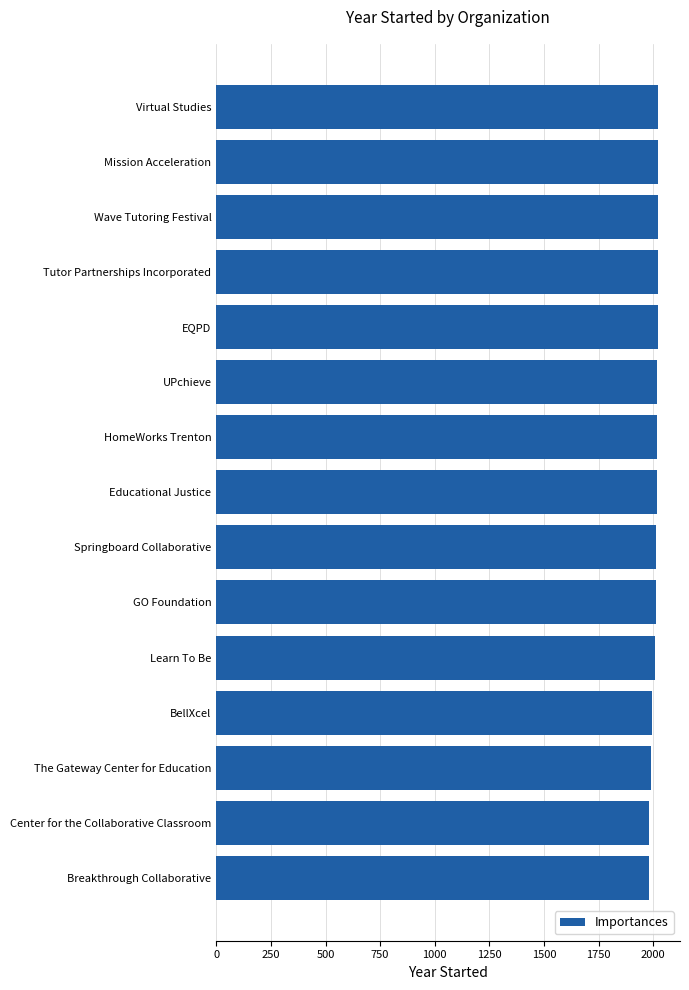

Approximately how many times larger is the value at Springboard Collaborative compared to HomeWorks Trenton?

1.0